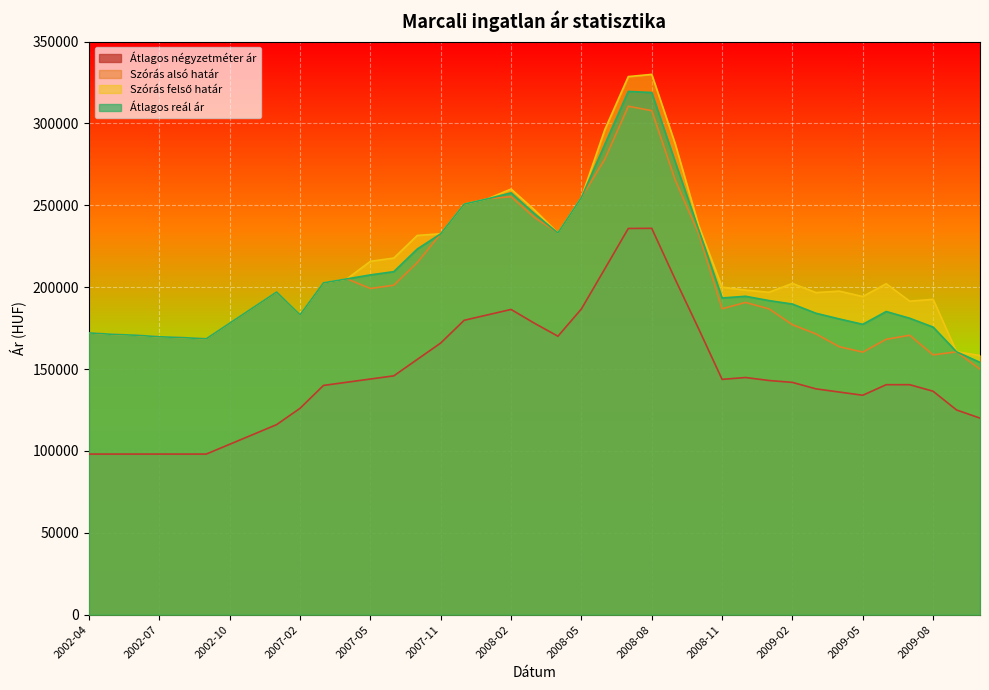

Which series has the largest range (max minus min)?

Szórás felső határ